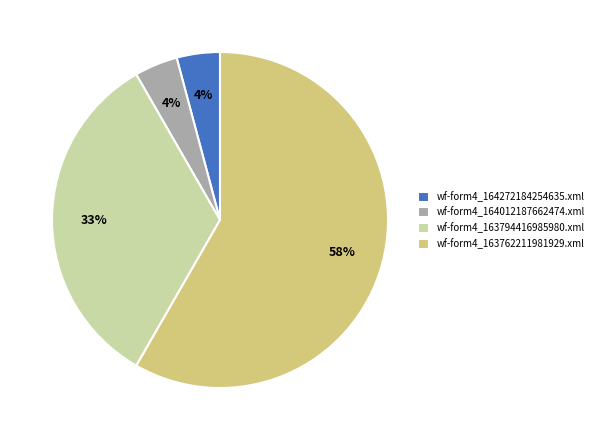

To the nearest percent, what is the difference between the wf-form4_163762211981929.xml and wf-form4_163794416985980.xml slice percentages?

25%